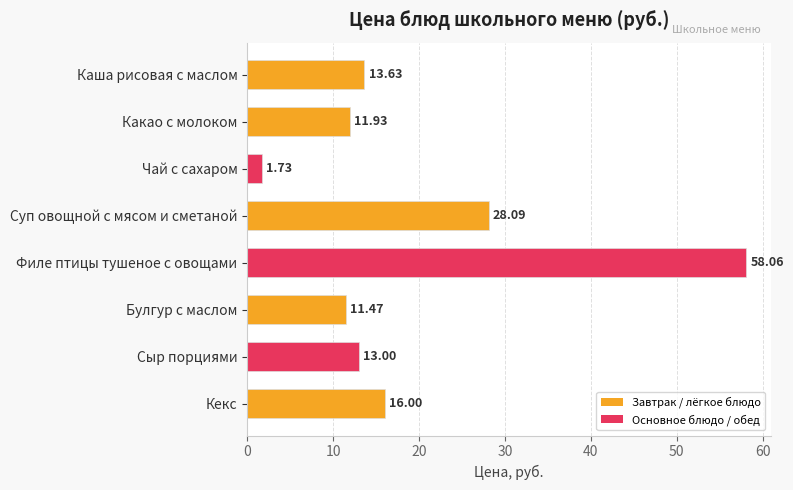

Which label corresponds to the smallest value in the chart?

Чай с сахаром